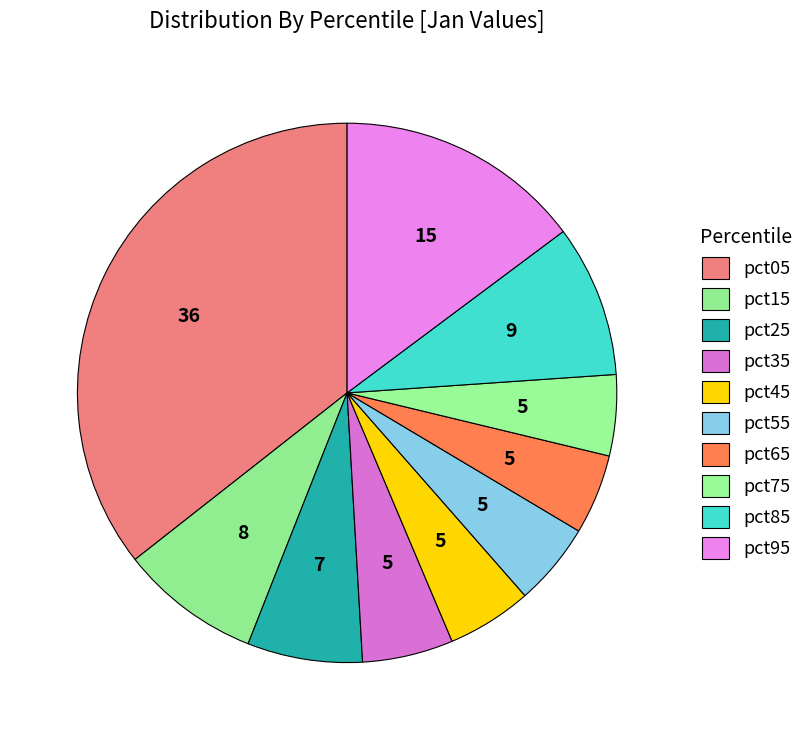

To the nearest percent, what portion does pct05 represent?

36%